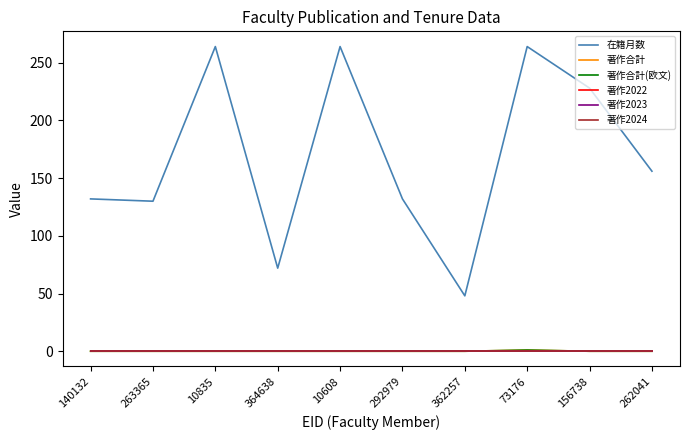

Where does the 在籍月数 series first go above 156?

10835